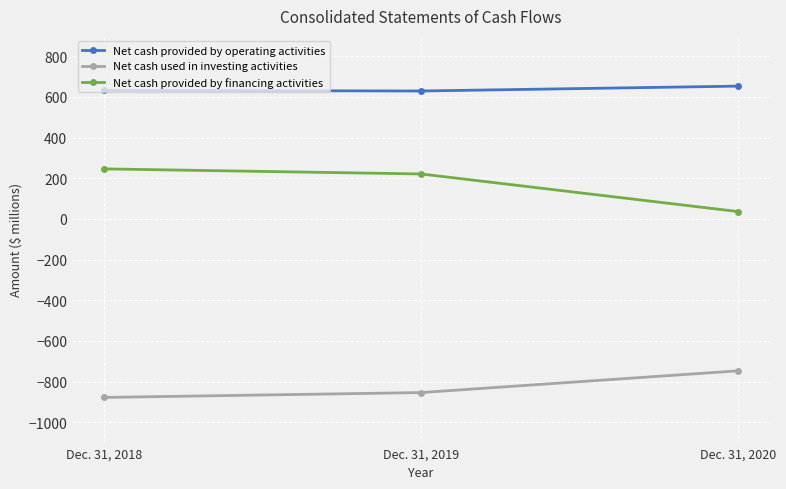

Which category has the lowest value in the Net cash provided by financing activities series?

Dec. 31, 2020